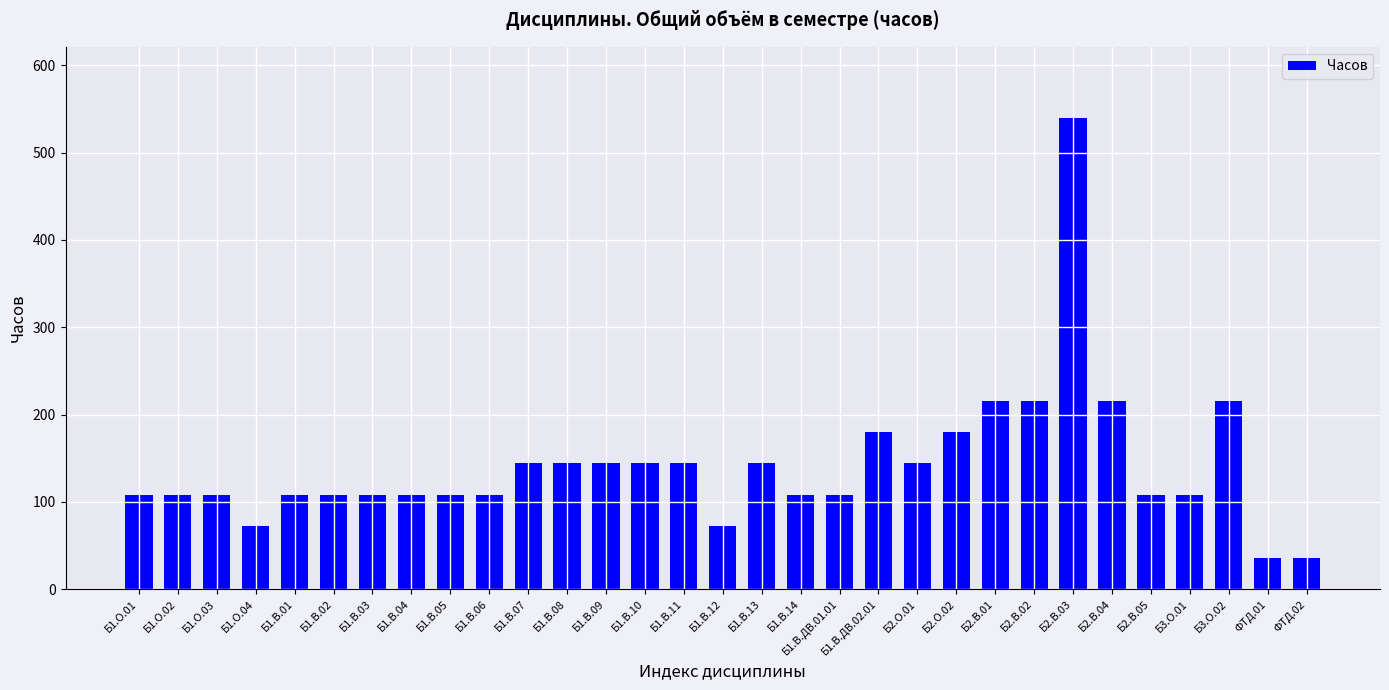

True or false: the data shows 108 at Б1.В.01.

True